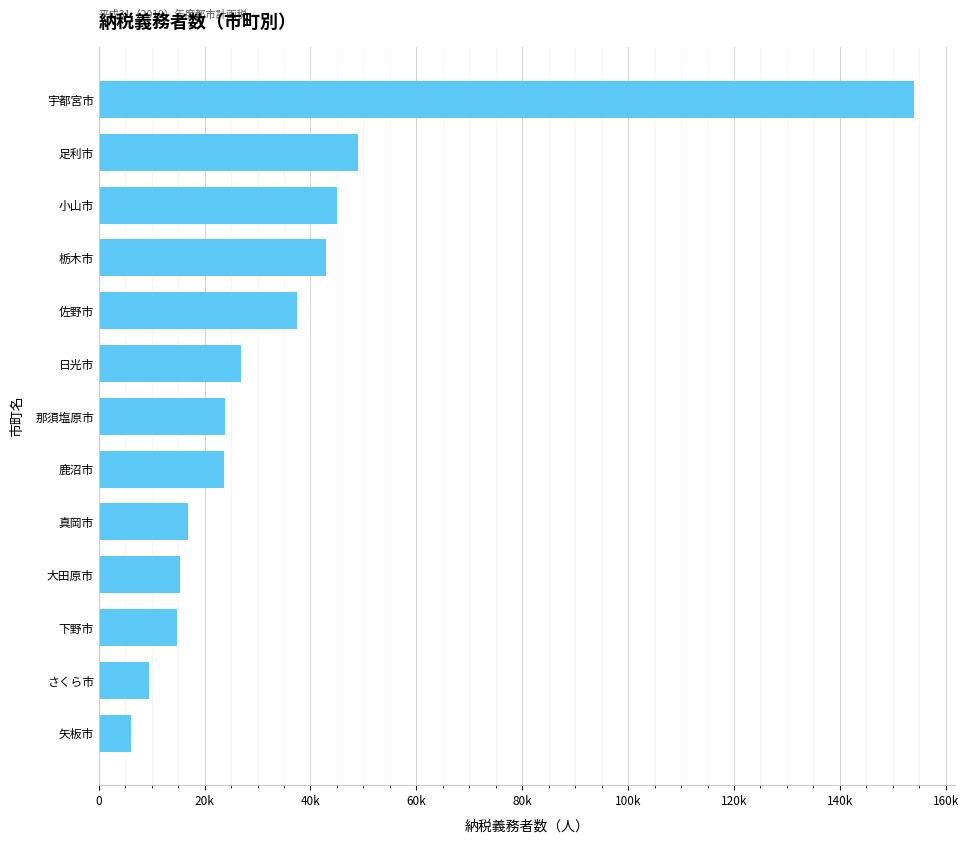

What is the sum of all values?

465427